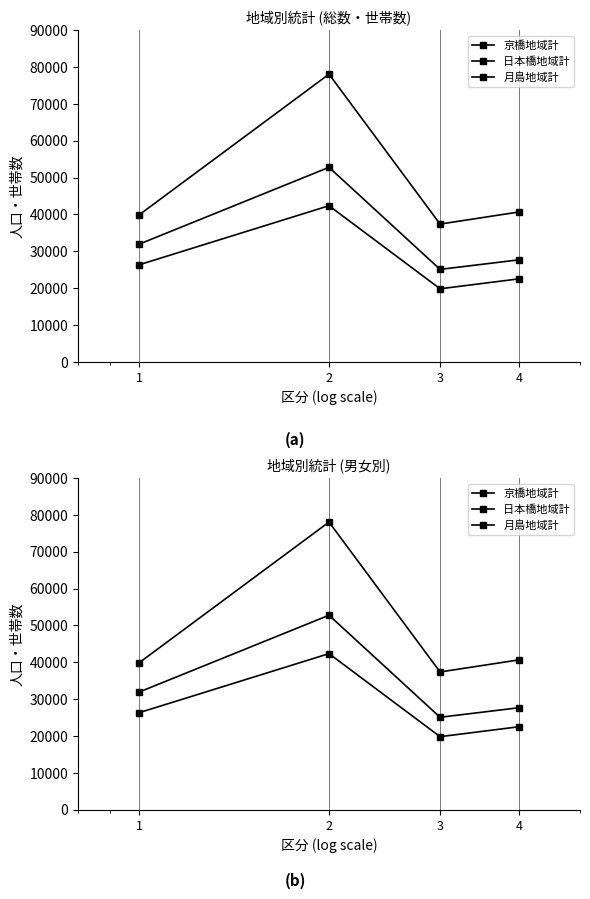

How many 京橋地域計 values are between 22527 and 42363?

3